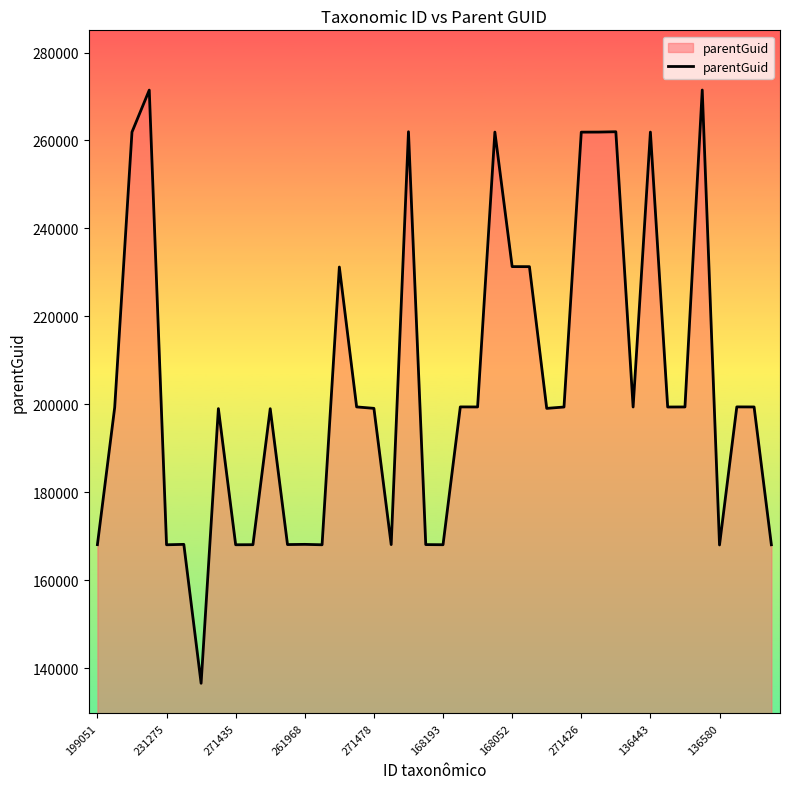

What is the maximum value shown in the chart?

271469